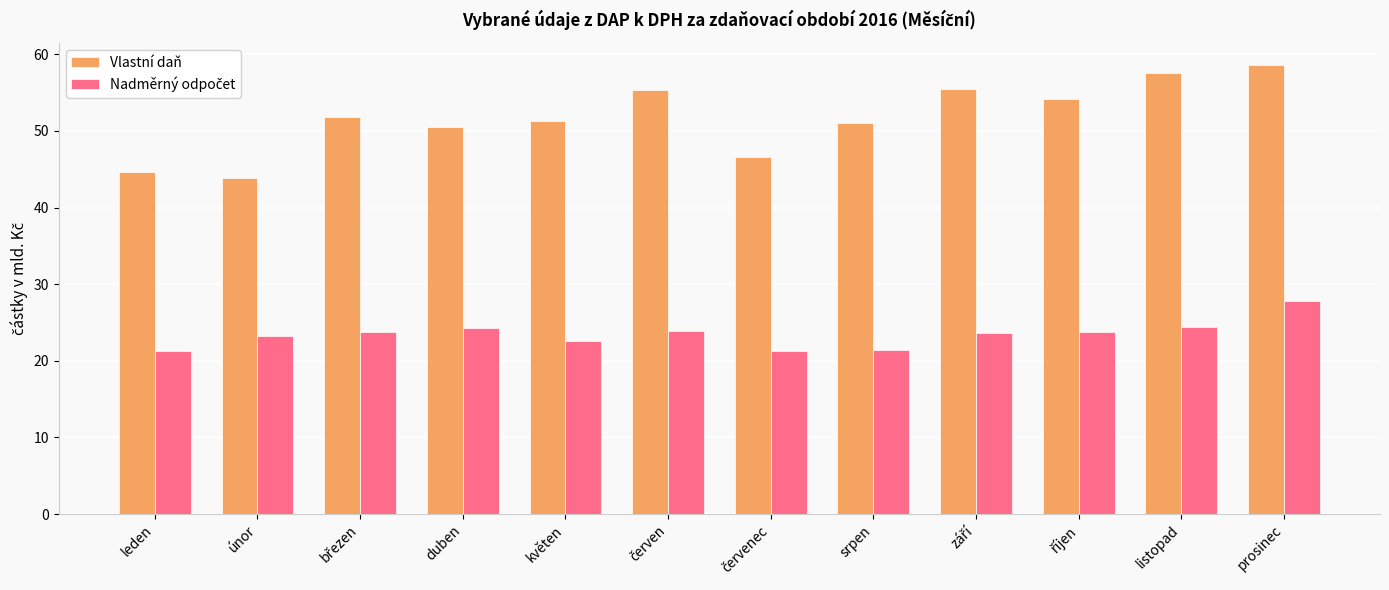

At which category is the sum across all series the highest?

prosinec